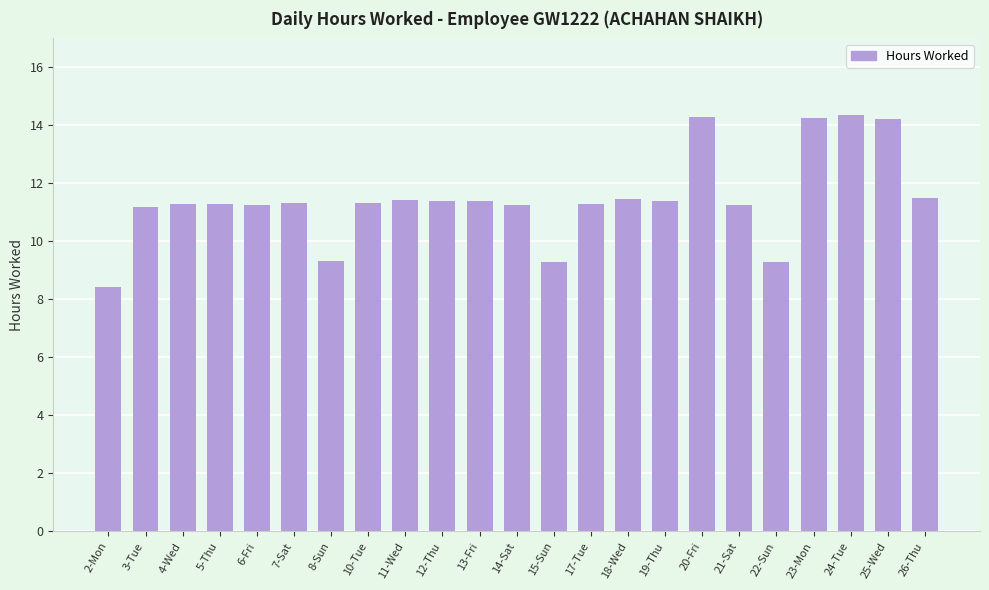

What position from the right is 22-Sun?

5